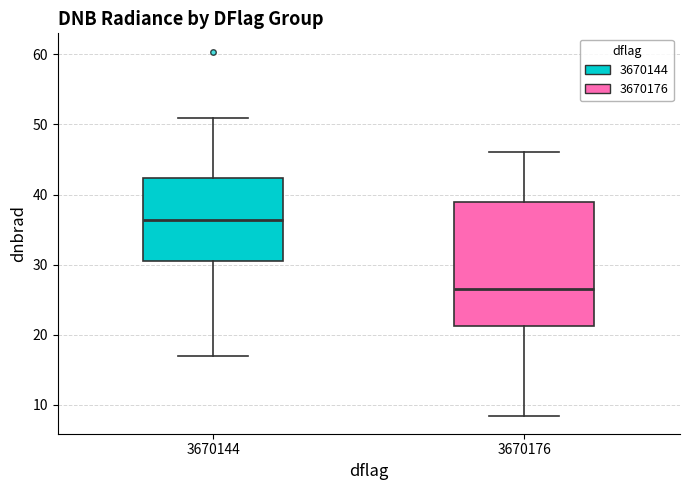

Reading left to right, read every box against the y-axis: the position of its median line, the range the box covers, and the ends of its whiskers. The values are not printed on the chart, so give them approximately, as read against the axis.

3670144: median 36, box 31 to 42, whiskers 17 to 51
3670176: median 27, box 21 to 39, whiskers 8 to 46